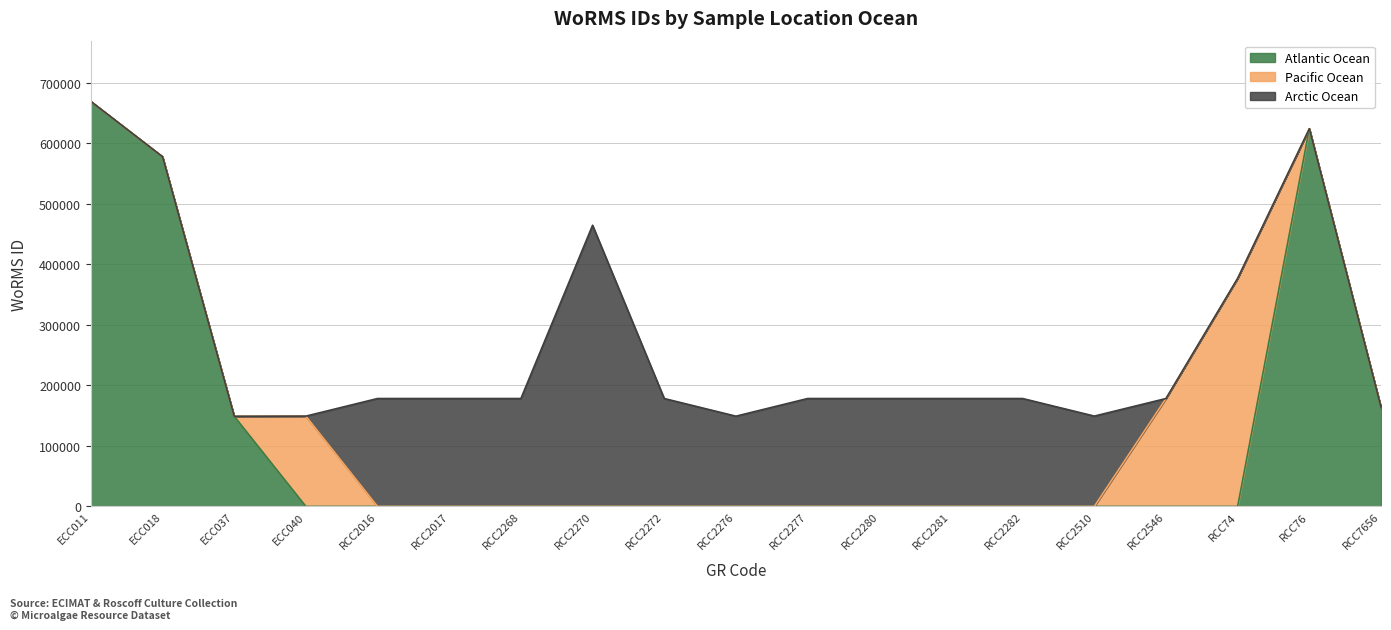

Which series has the largest range (max minus min)?

Atlantic Ocean